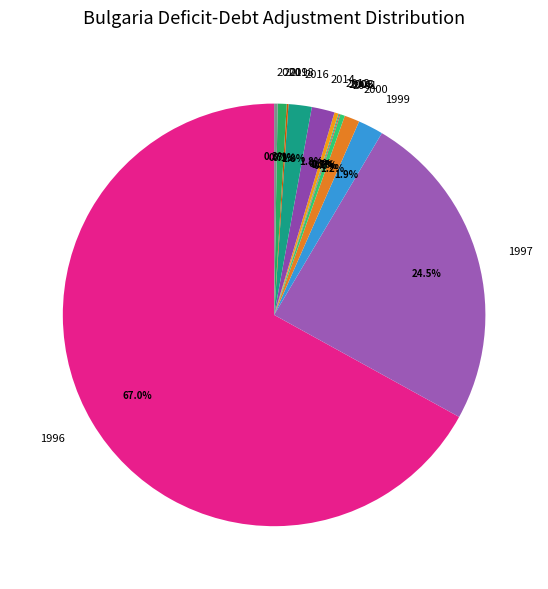

What percentage is NOT represented by 2012?

99.7%